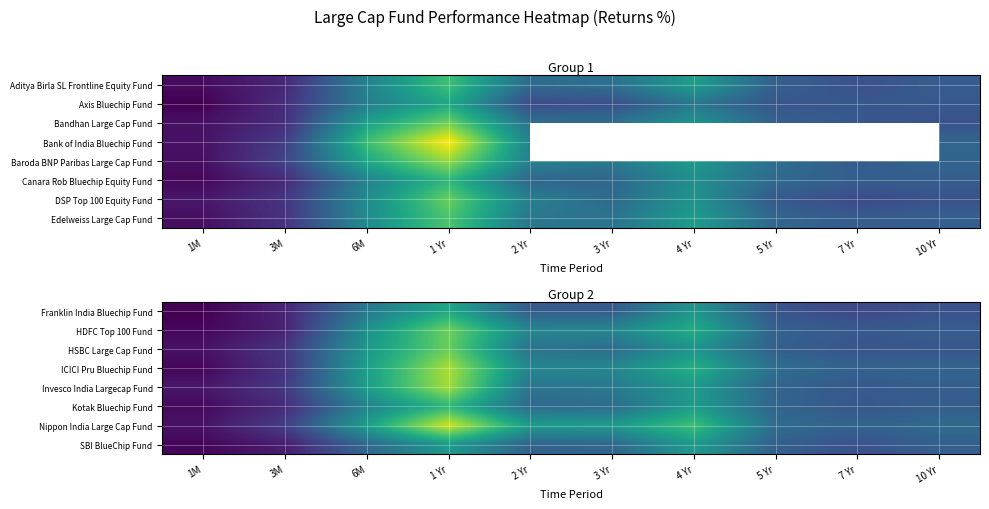

The value of HSBC Large Cap Fund at 10 Yr is 7.3. True or false?

False